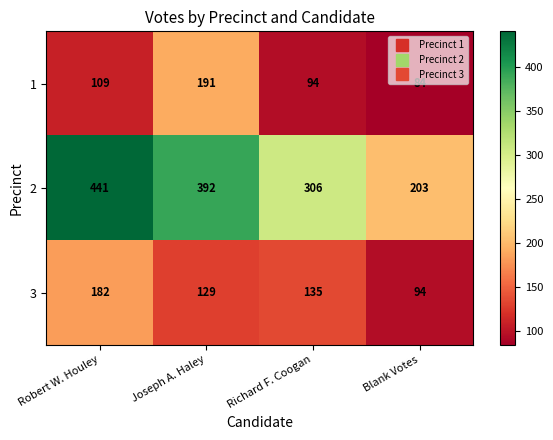

Rank the series by their maximum value, from lowest to highest.

3, 1, 2